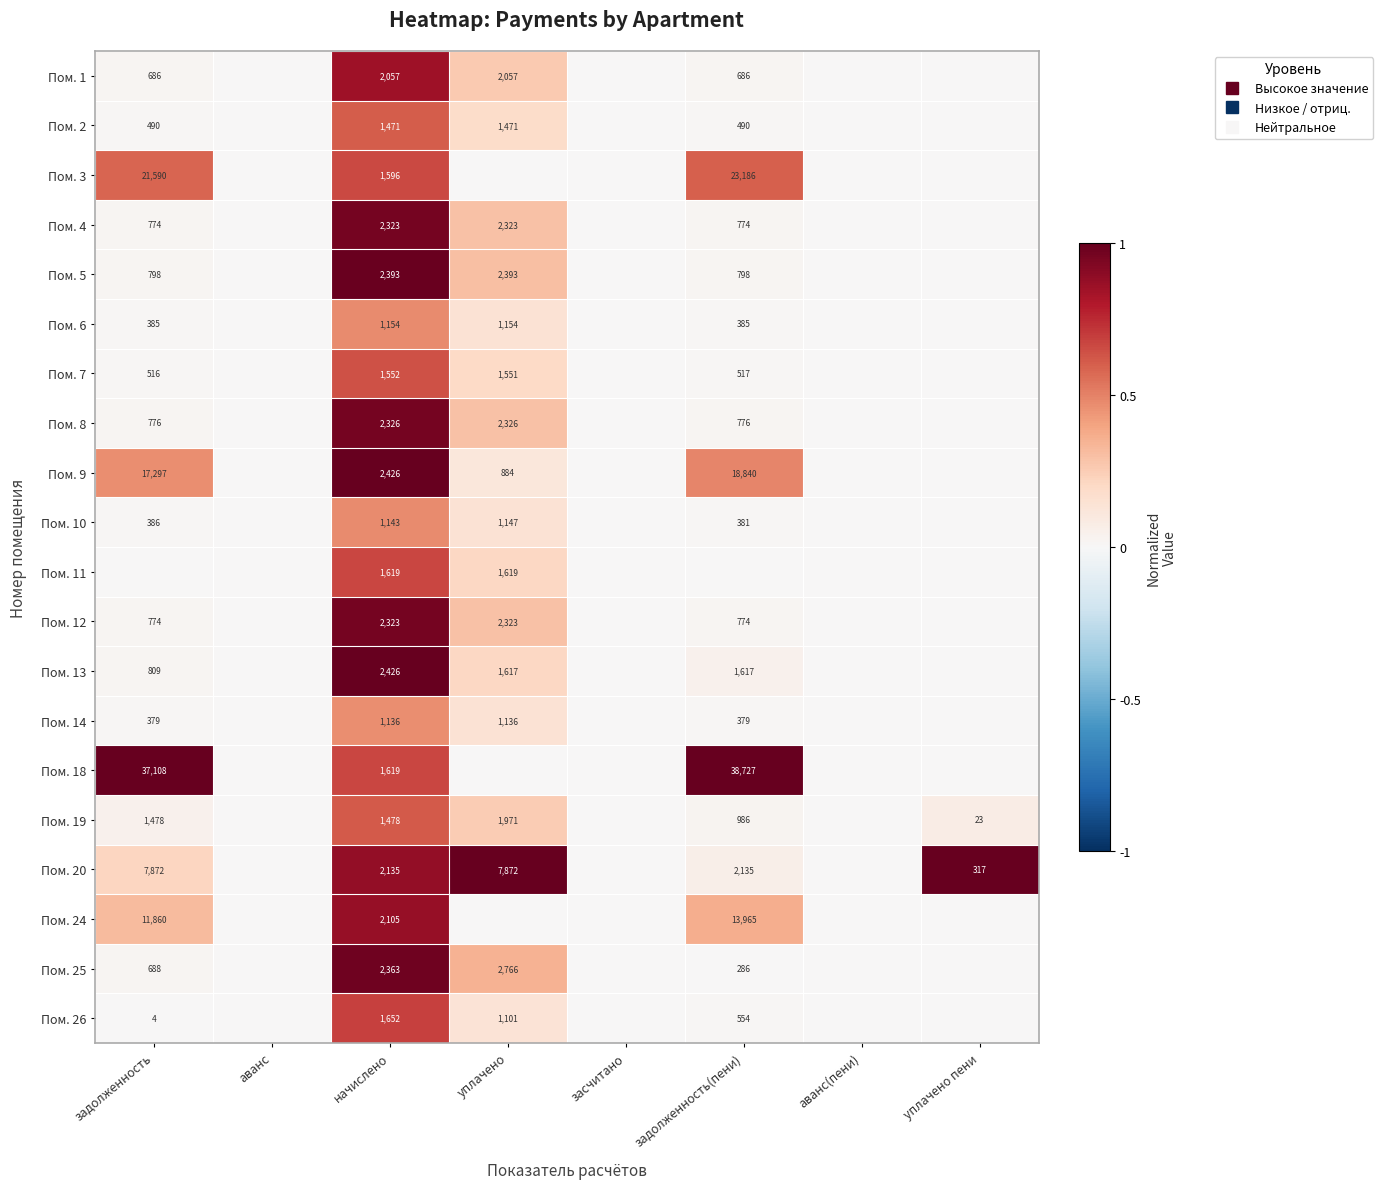

Is it true that Пом. 5 equals 0.0 at аванс?

True